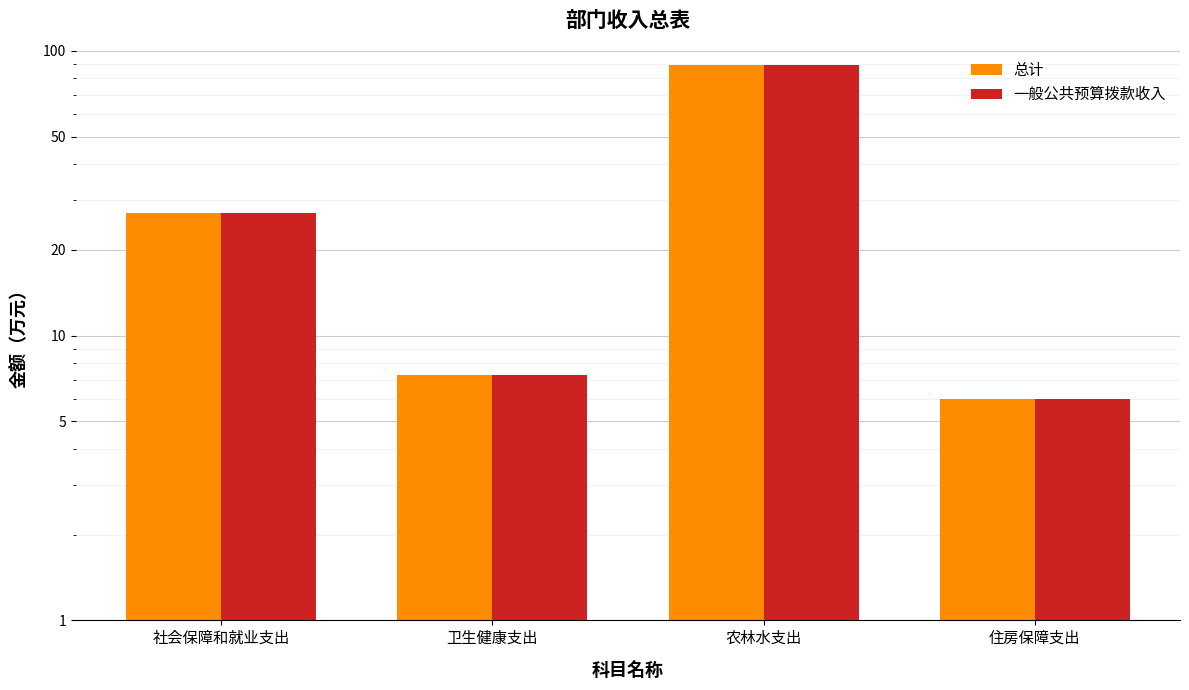

The 一般公共预算拨款收入 series shows 89.5 at 农林水支出. True or false?

True